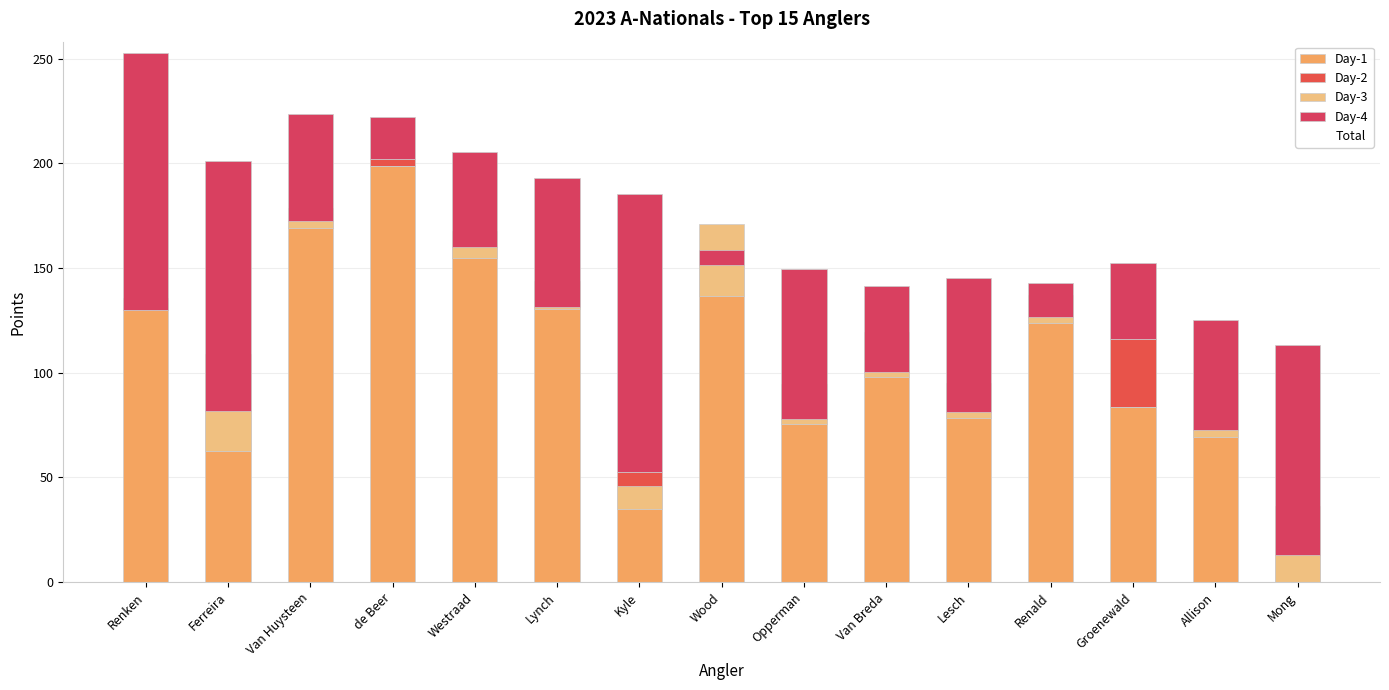

Which has a higher value, Westraad or Kyle?

Westraad